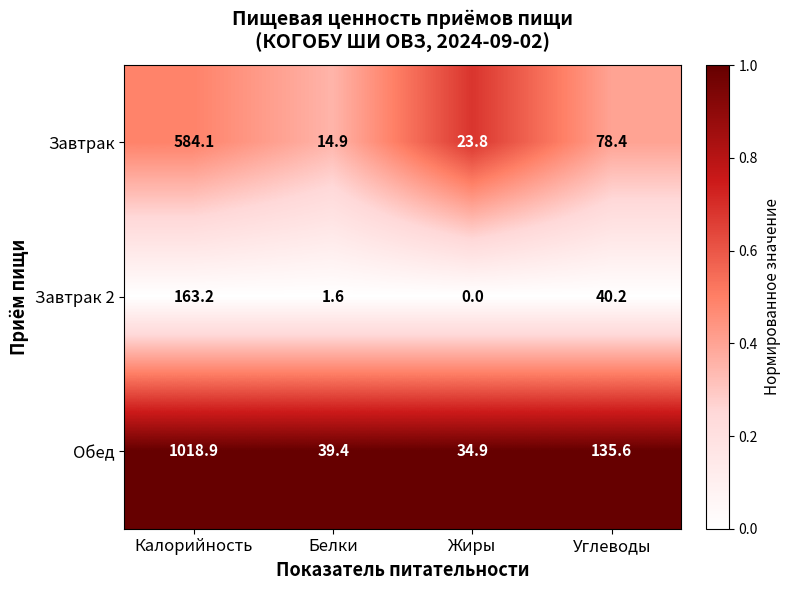

Reading left to right, list all the values displayed in this chart.

Завтрак: 584.1	14.9	23.8	78.4
Завтрак 2: 163.2	1.6	0.0	40.2
Обед: 1018.9	39.4	34.9	135.6